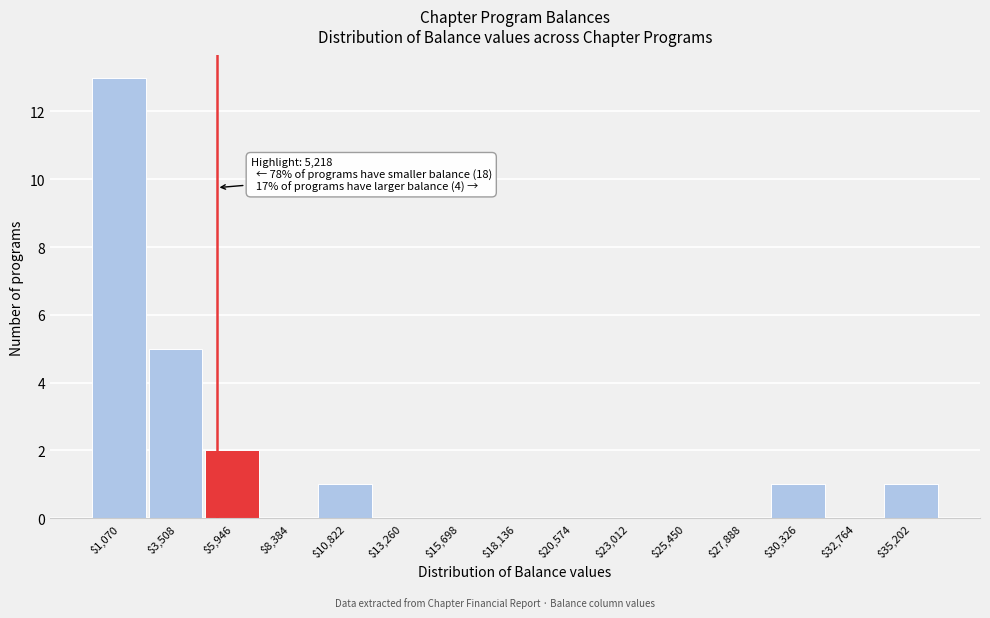

Which range on the x-axis has the tallest bar?

0 to 2500